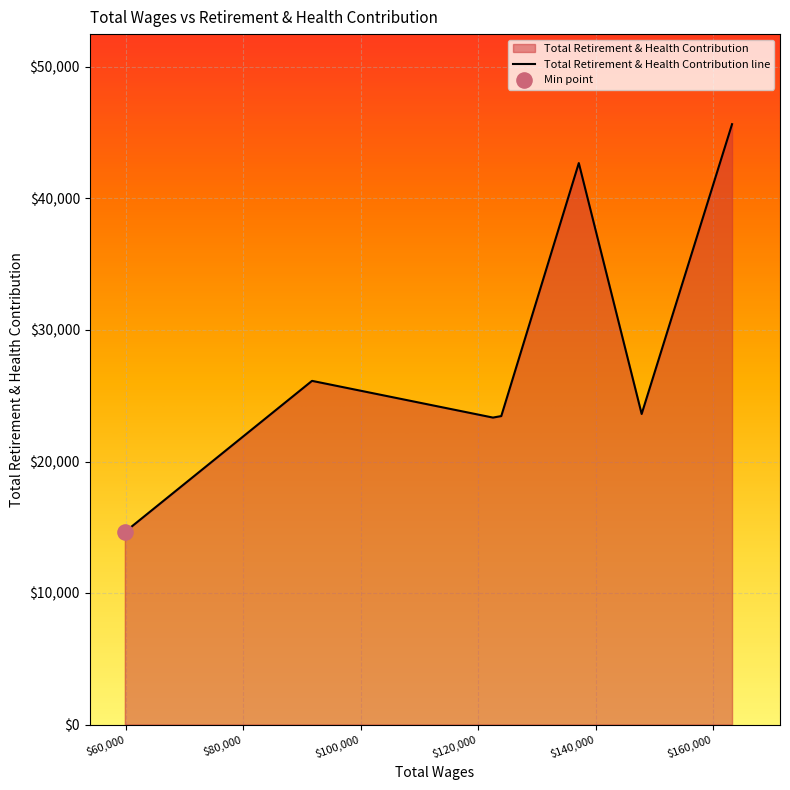

What is the change in value from 123924.0 to 122511.0?

-115